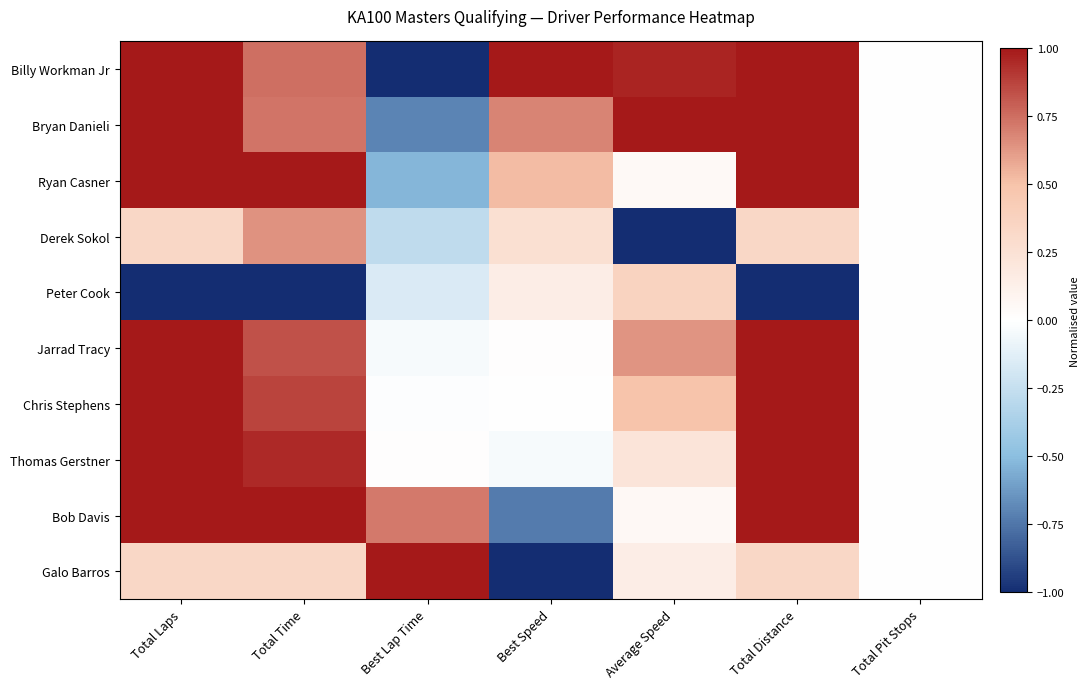

What is the minimum value shown in the chart?

-1.0